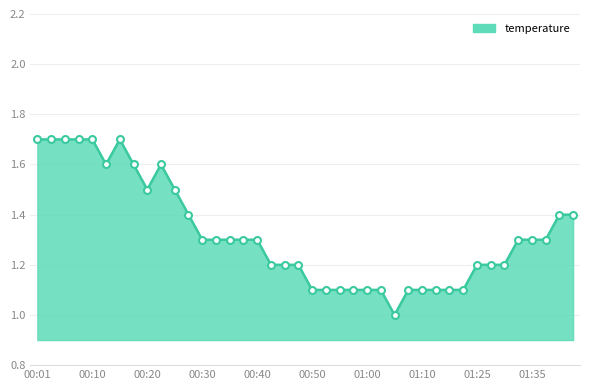

What is the difference between the maximum and minimum values?

0.7